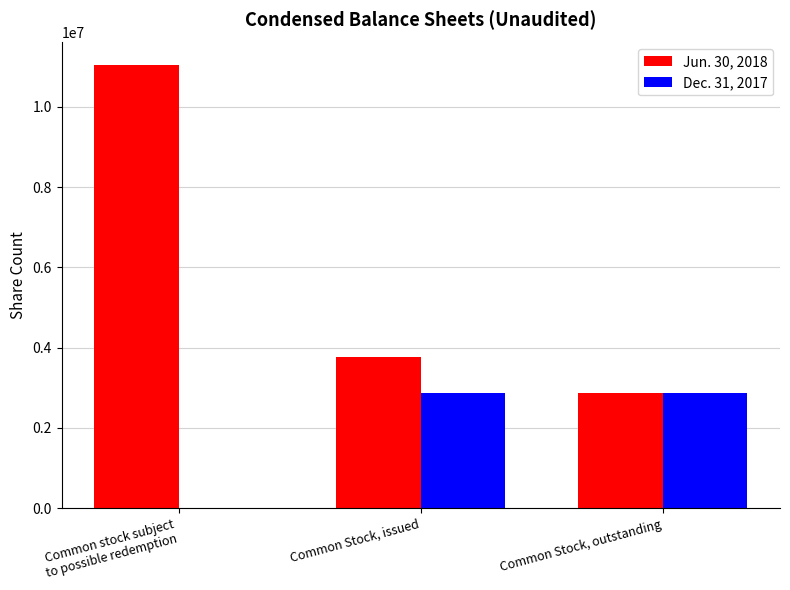

What is the total value across all series at Common Stock, issued?

6640243